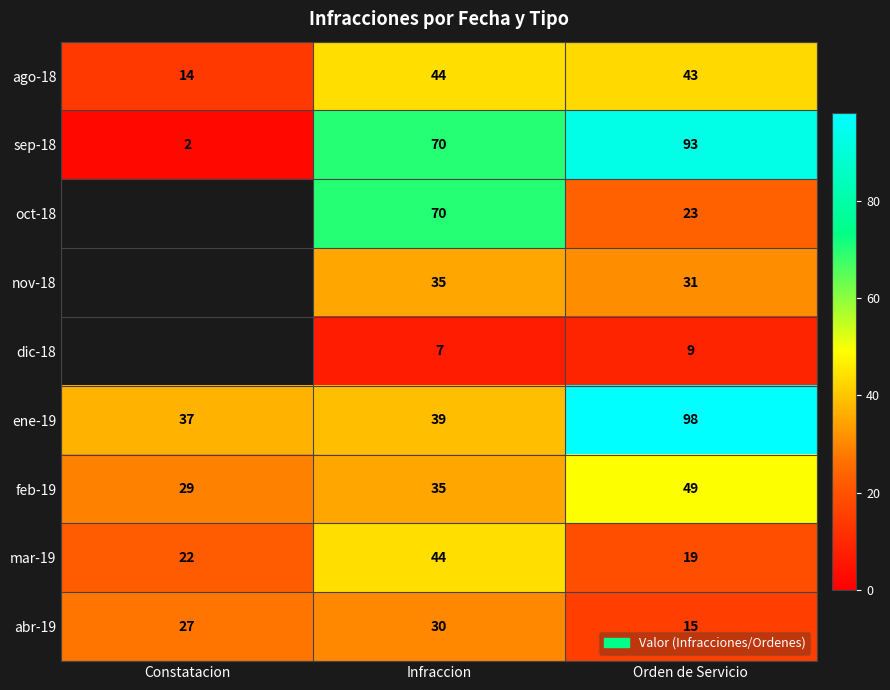

Between Infraccion and Orden de Servicio, which series saw the biggest shift?

ene-19